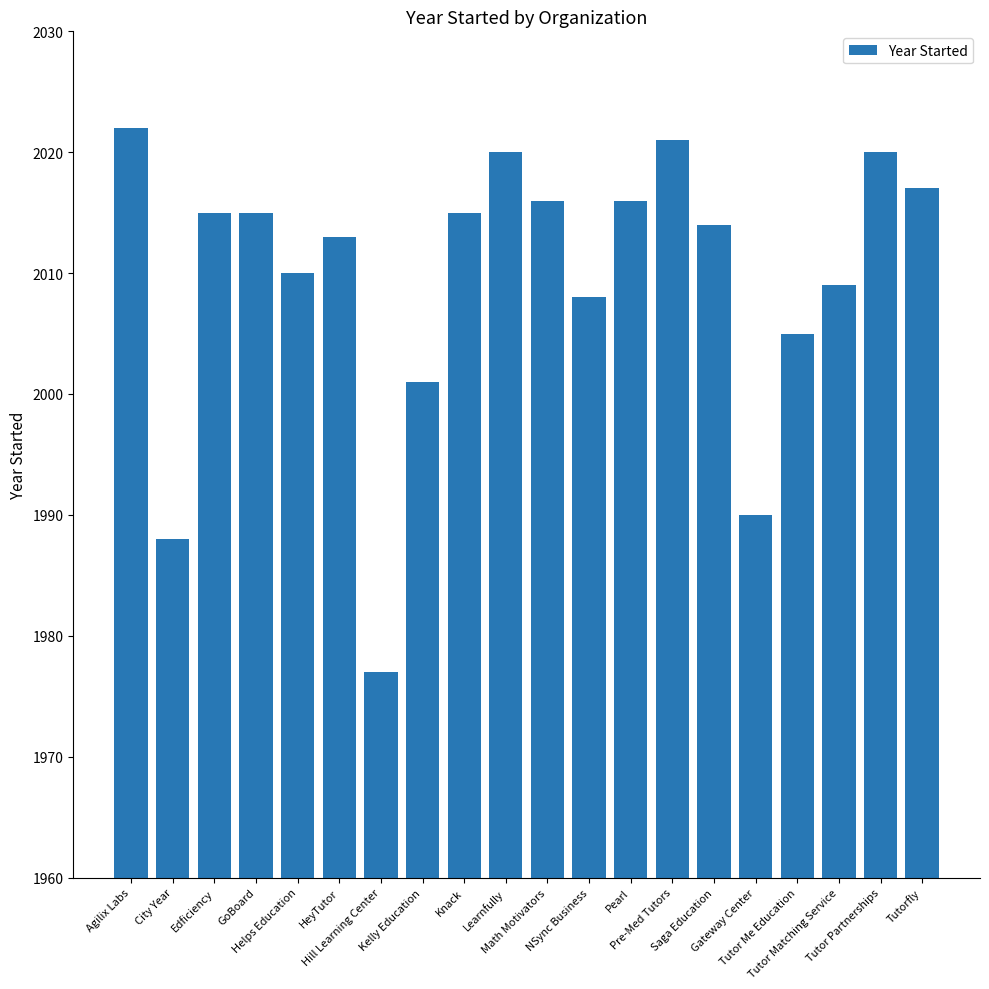

Does the chart contain stacked bars?

No